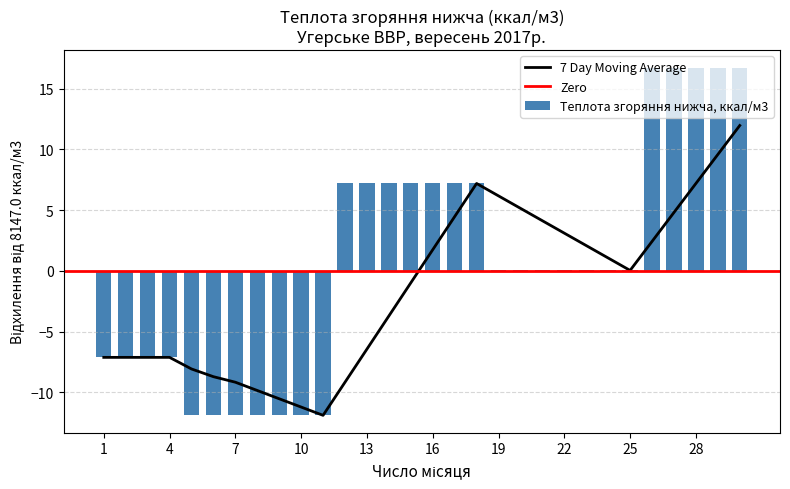

Reading left to right, transcribe all the data shown in this chart.

-7.1	-7.1	-7.1	-7.1	-11.9	-11.9	-11.9	-11.9	-11.9	-11.9	-11.9	7.2	7.2	7.2	7.2	7.2	7.2	7.2	0.0	0.0	0.0	0.0	0.0	0.0	0.0	16.8	16.8	16.8	16.8	16.8